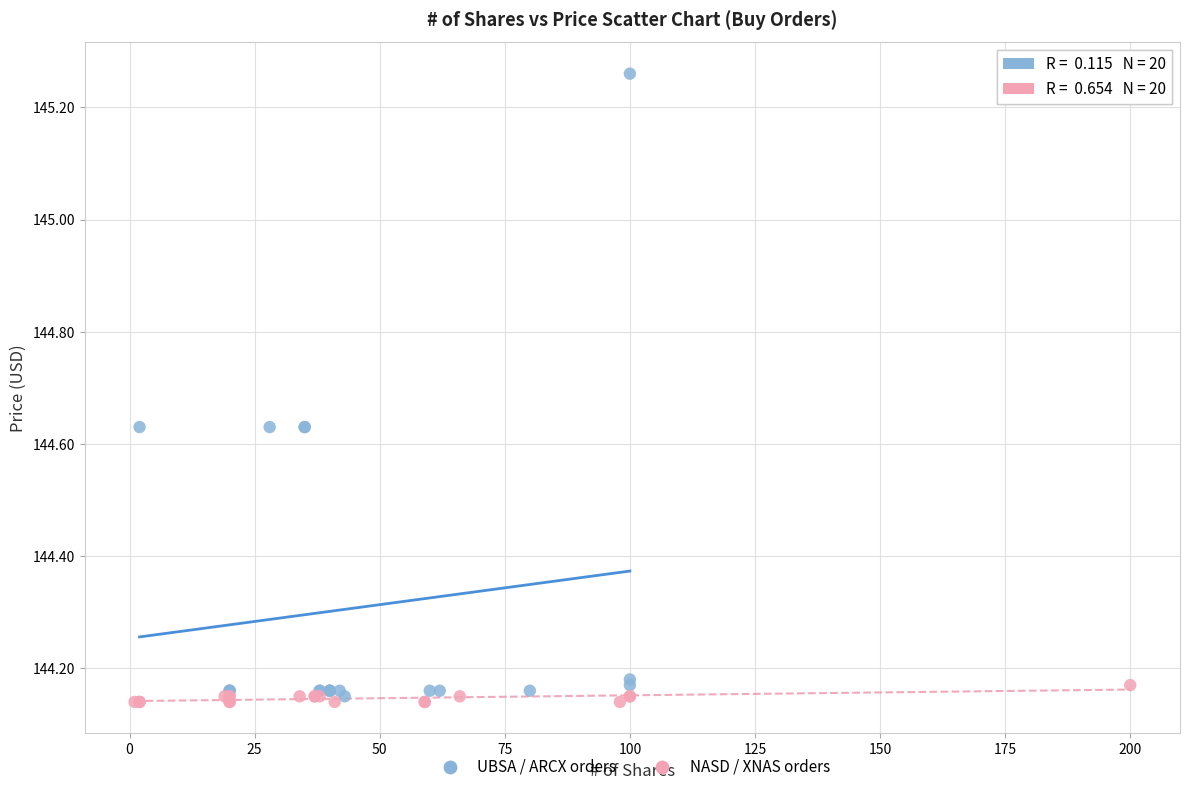

Which series has the widest spread of Y values?

UBSA / ARCX orders